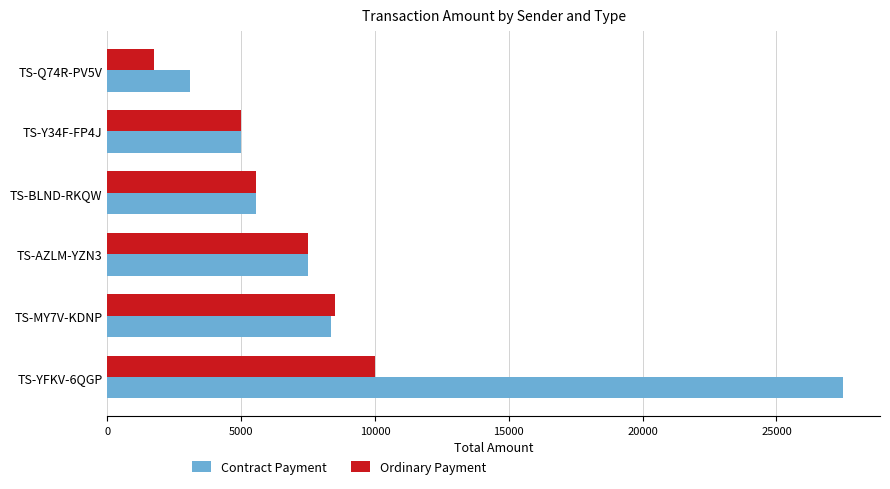

What is the minimum value shown in the chart?

1750.3